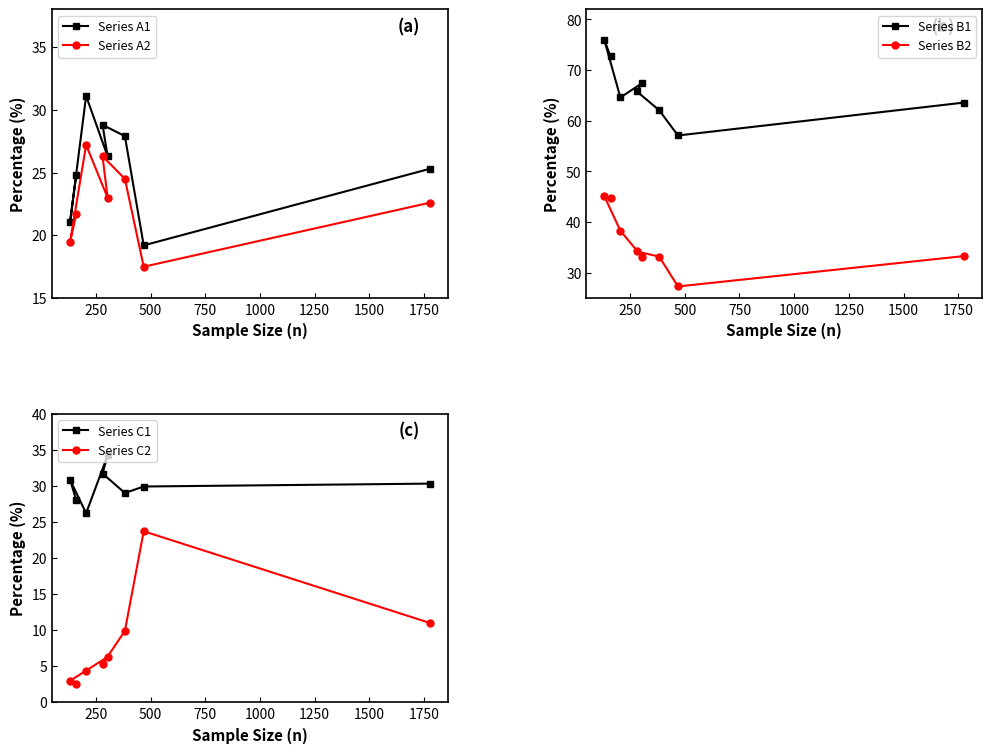

In Series B1, how many points are lower than both neighbors (excluding endpoints)?

2